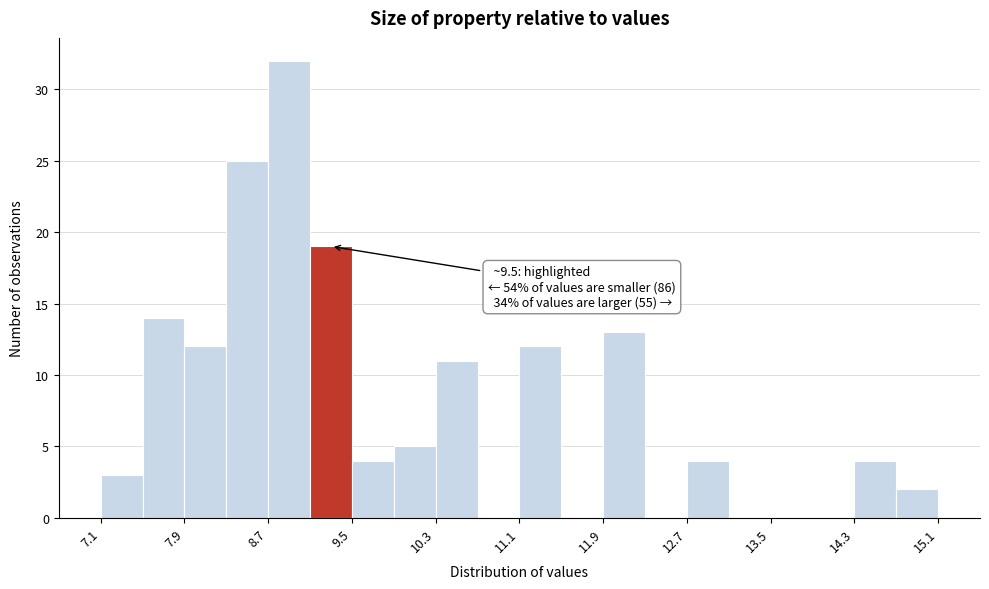

Over which range of the x-axis is the bar tallest?

8.73 to 9.13